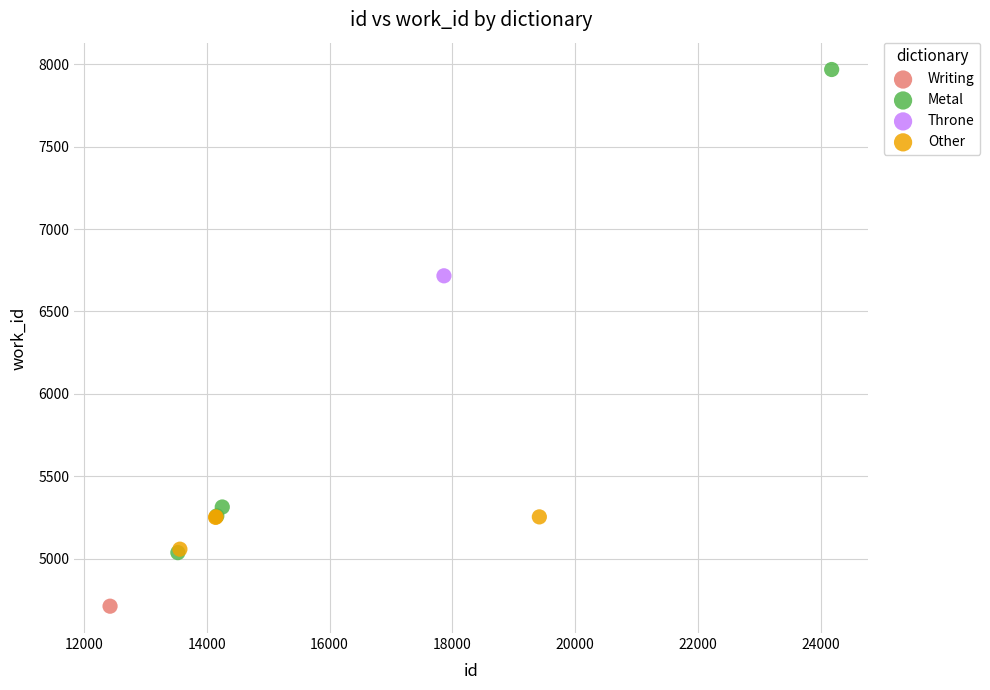

Which series reaches the minimum Y coordinate?

Writing